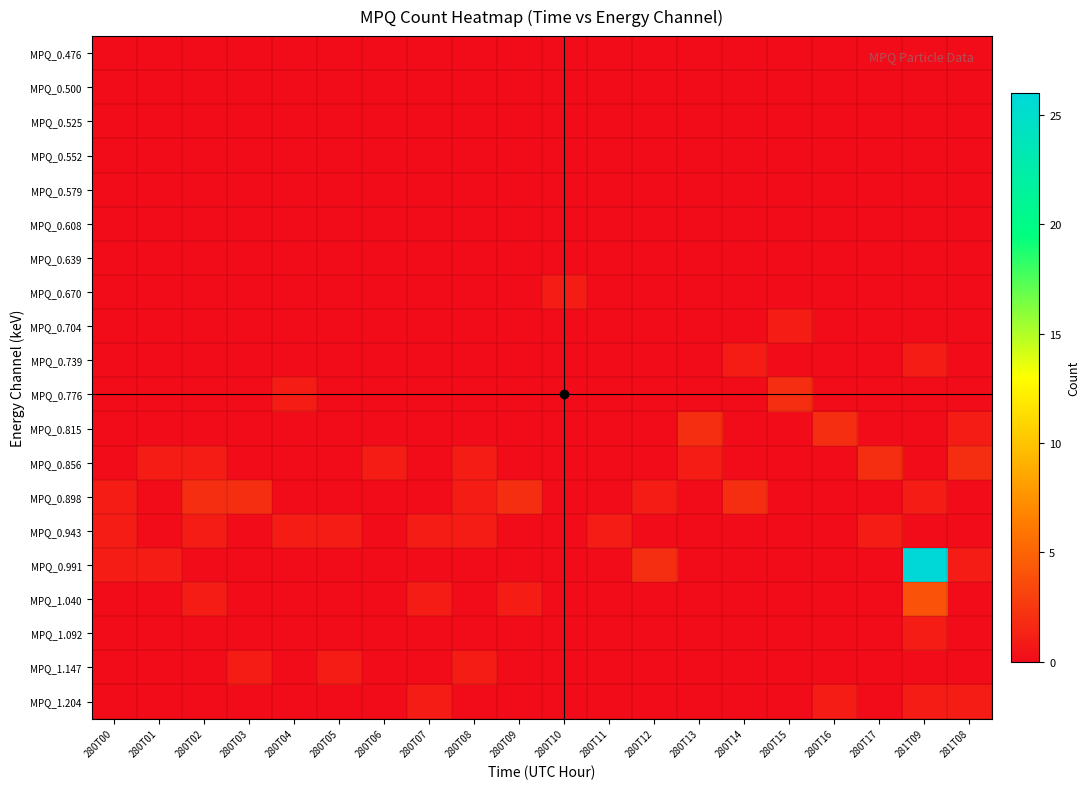

At how many categories does at least one series exceed 6?

1